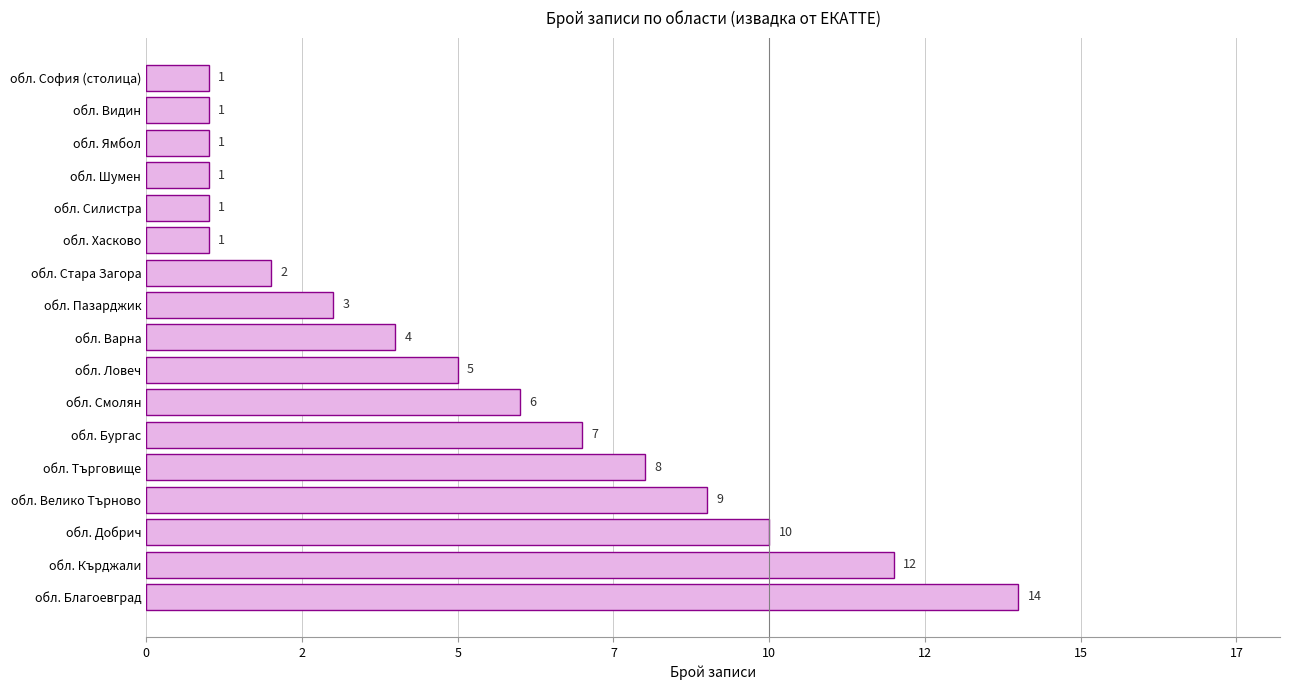

Does the chart contain any negative values?

No